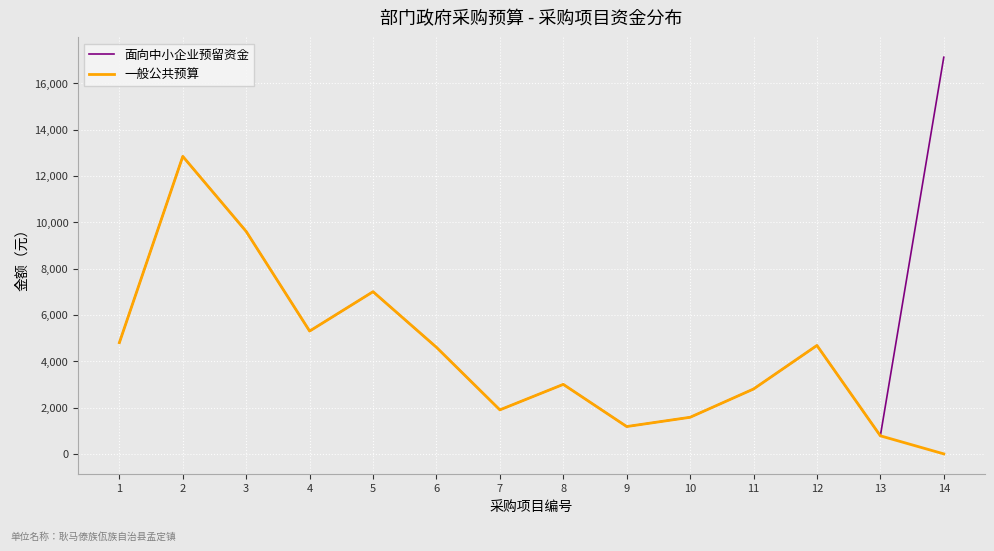

Is the value of 一般公共预算 at 5 greater than the value of 面向中小企业预留资金 at 4?

Yes